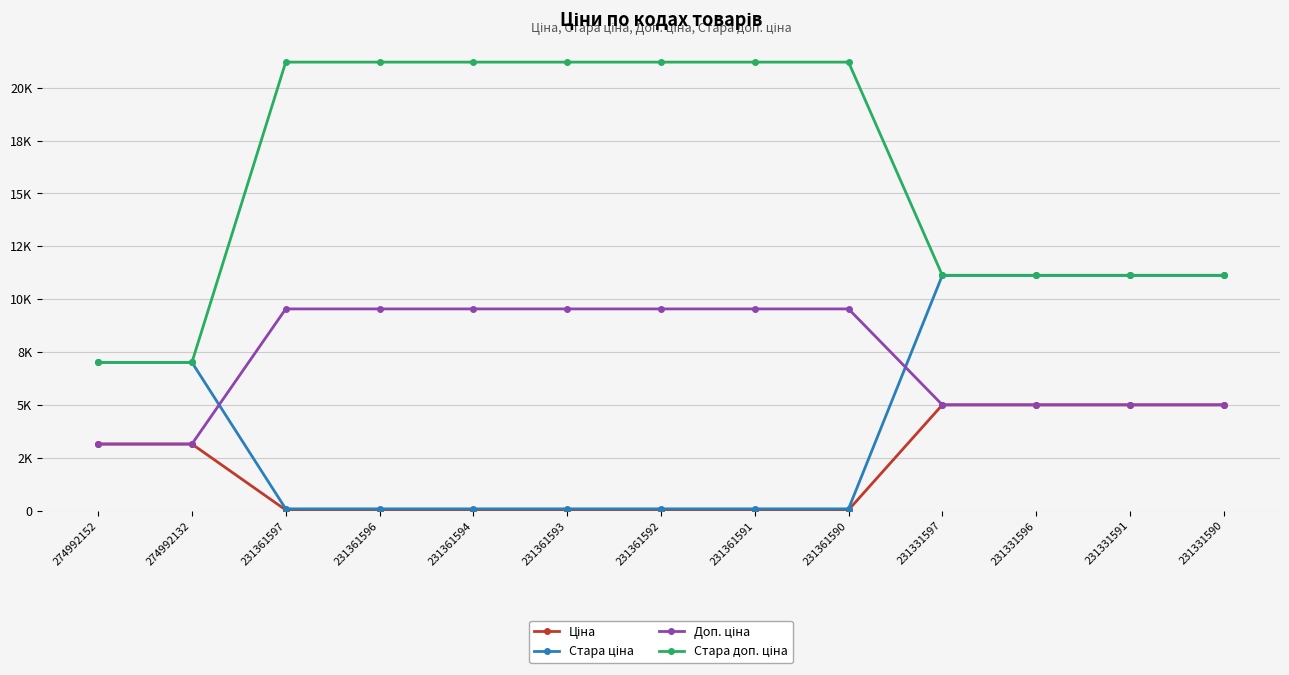

What is the total value across all series at 231331591?

32280.8